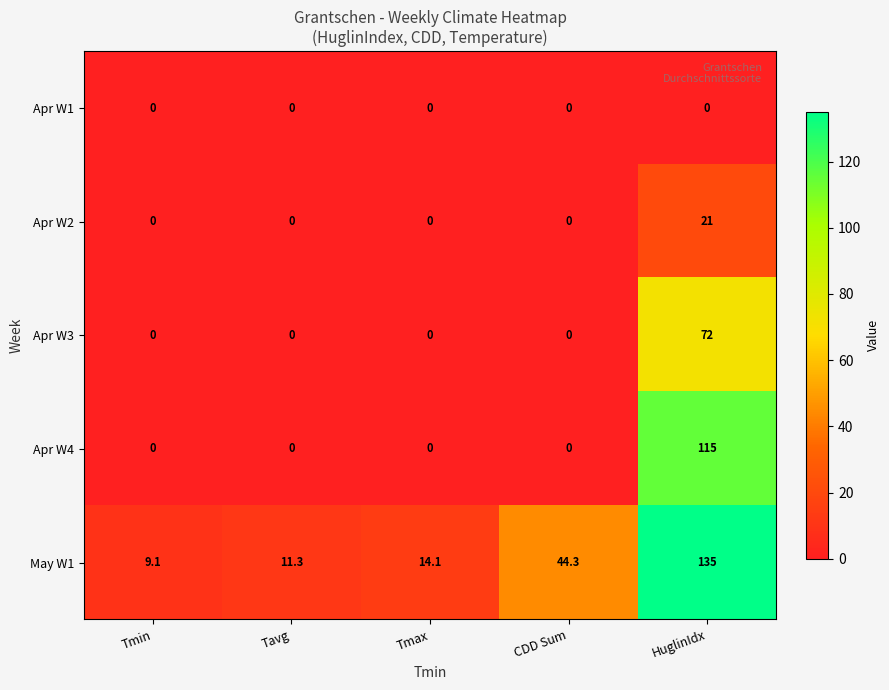

What is the highest value of the Apr W3 series?

72.0